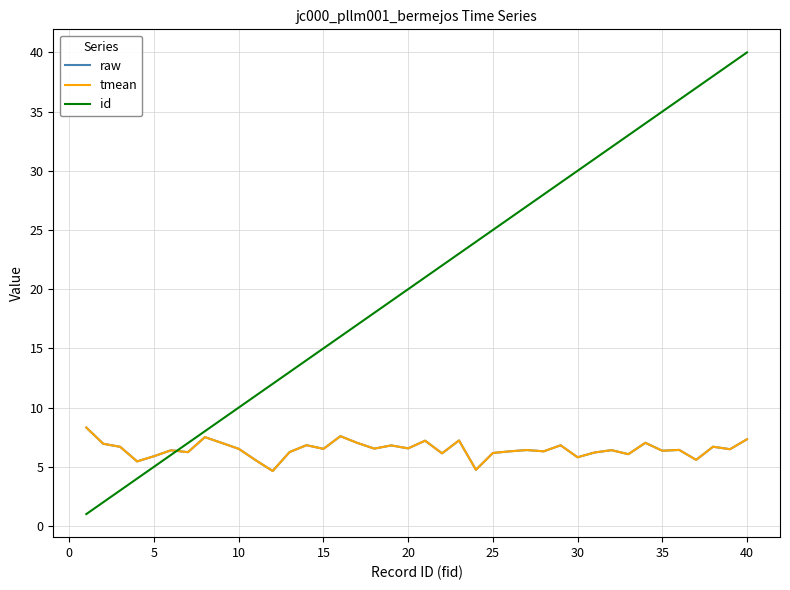

Does the chart display data point markers on the line(s)?

No